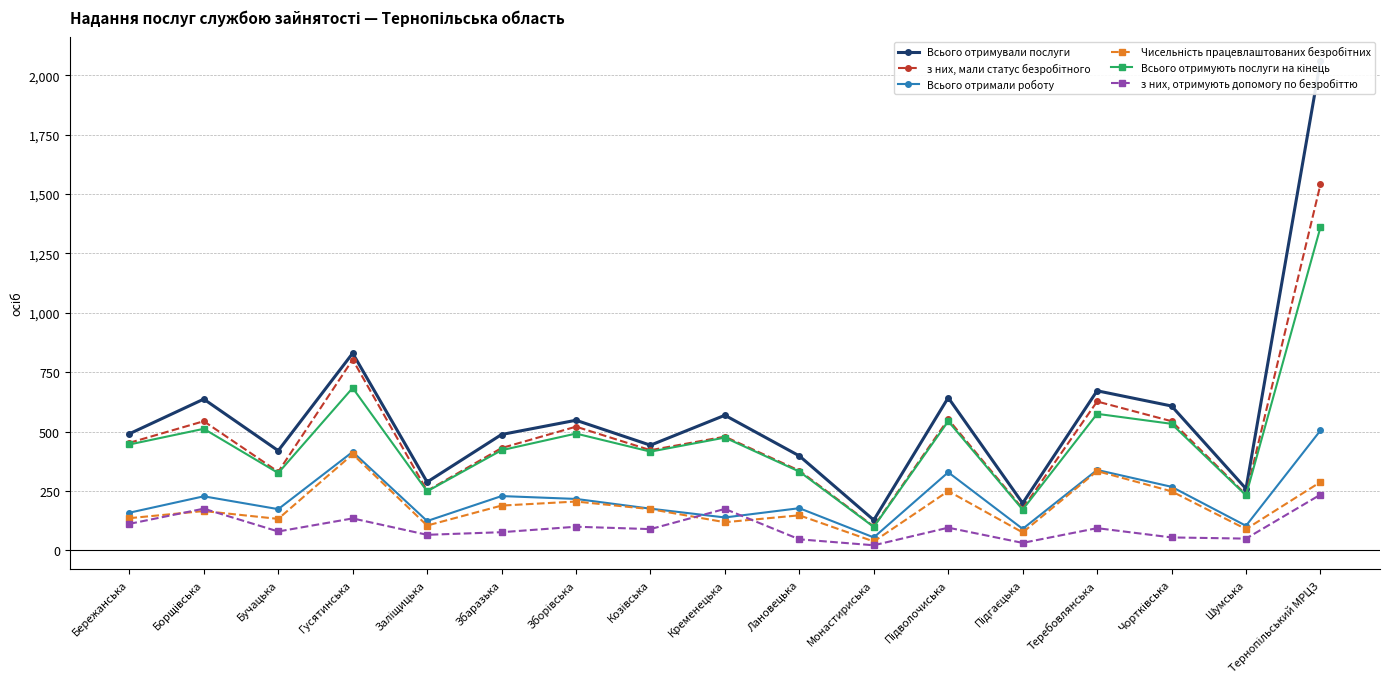

What is the difference between the highest and lowest values at Борщівська?

471